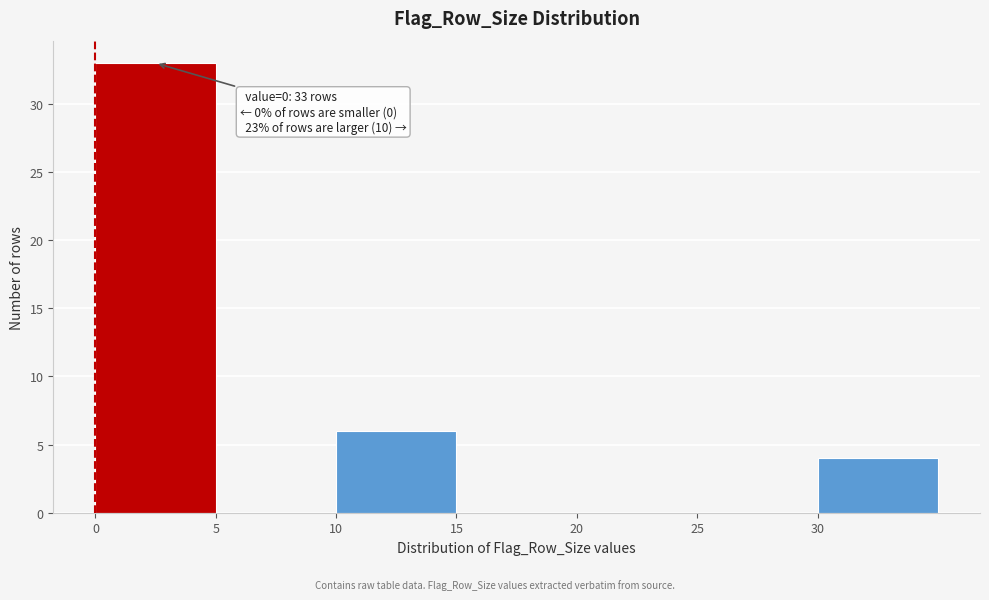

Which range on the x-axis has the tallest bar?

0 to 5